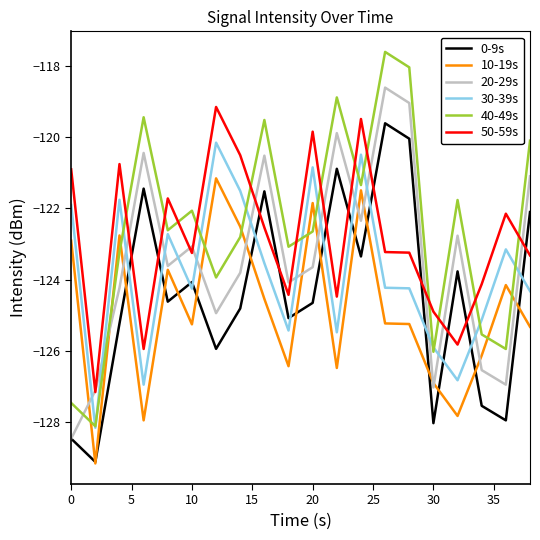

Does the chart have visible grid lines?

No